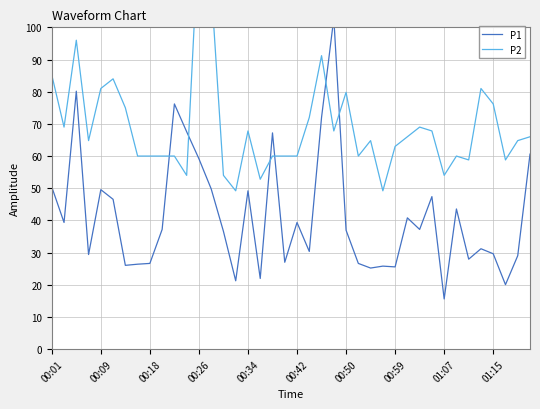

True or false: P1 has more than 0 points higher than both neighbors.

True